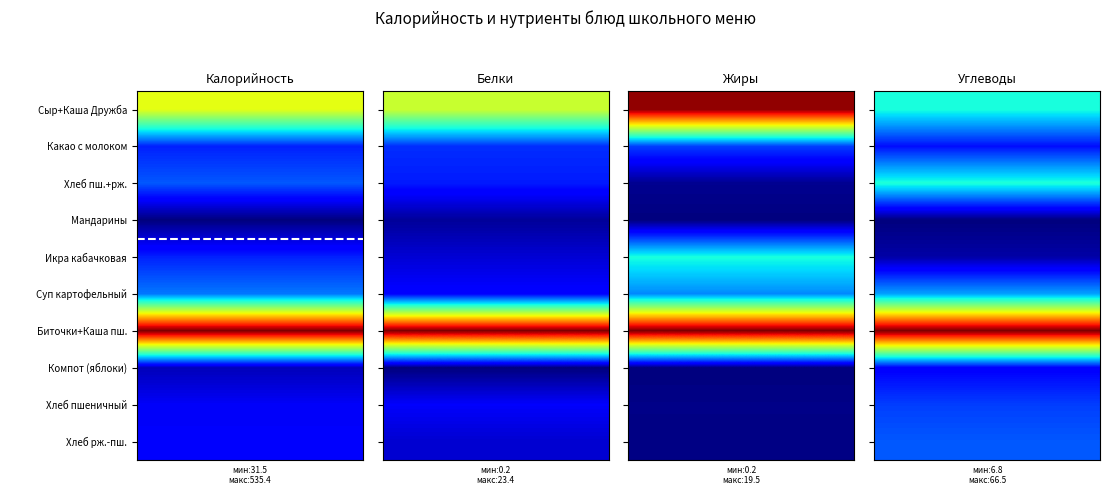

Which series has the largest total across all categories?

Биточки+Каша пш.